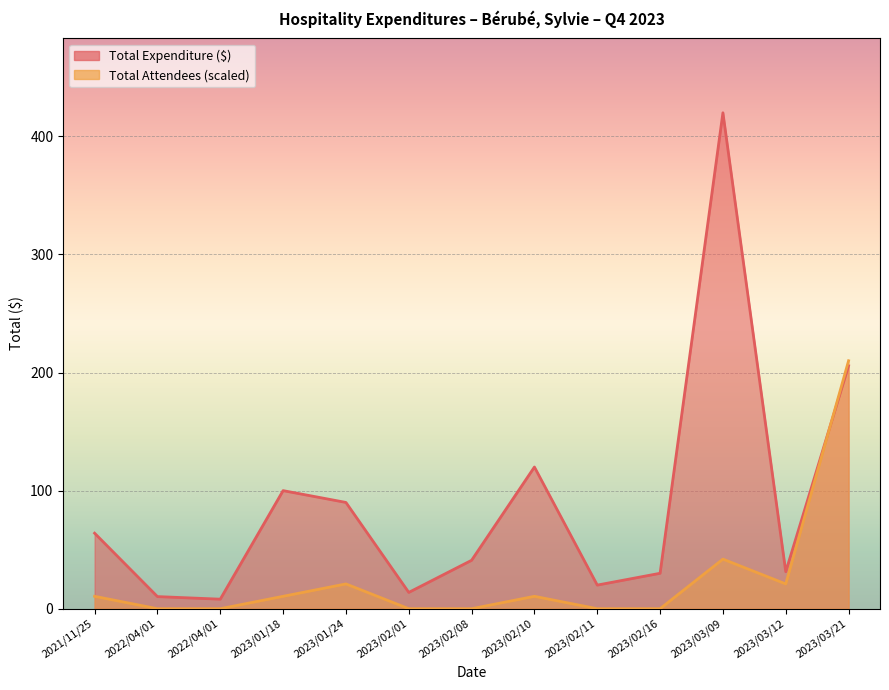

Where is the first local minimum for Total Expenditure?

2022/04/01